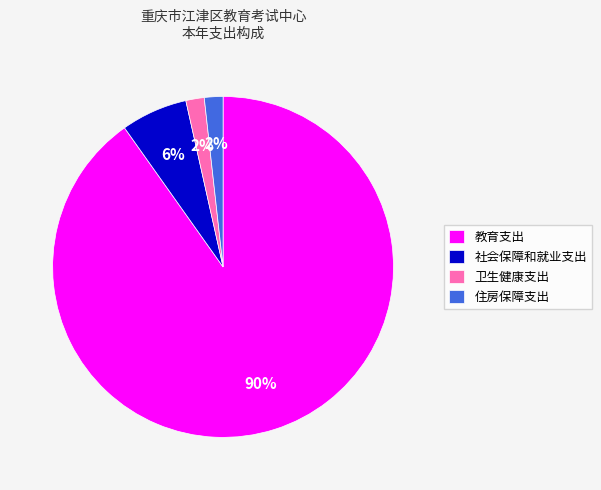

What is the largest slice in the pie chart?

教育支出